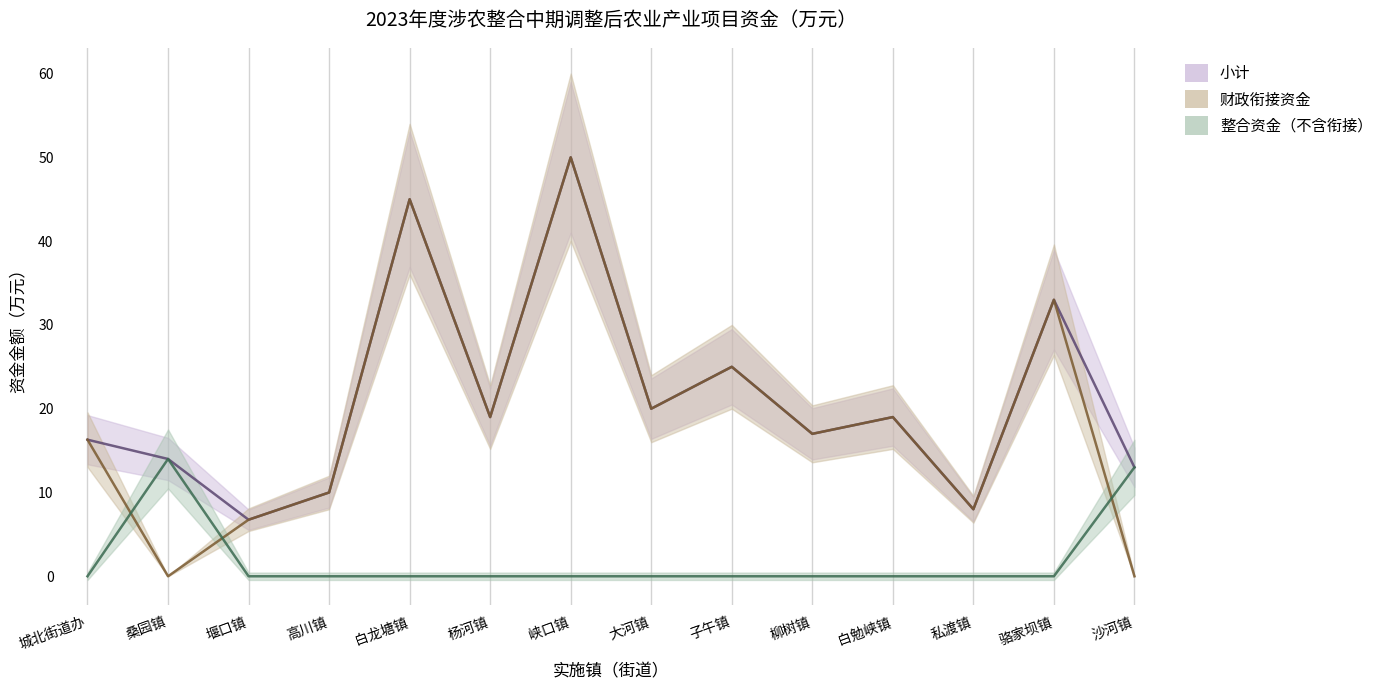

What is the difference between the highest and lowest values at 白龙塘镇?

45.0